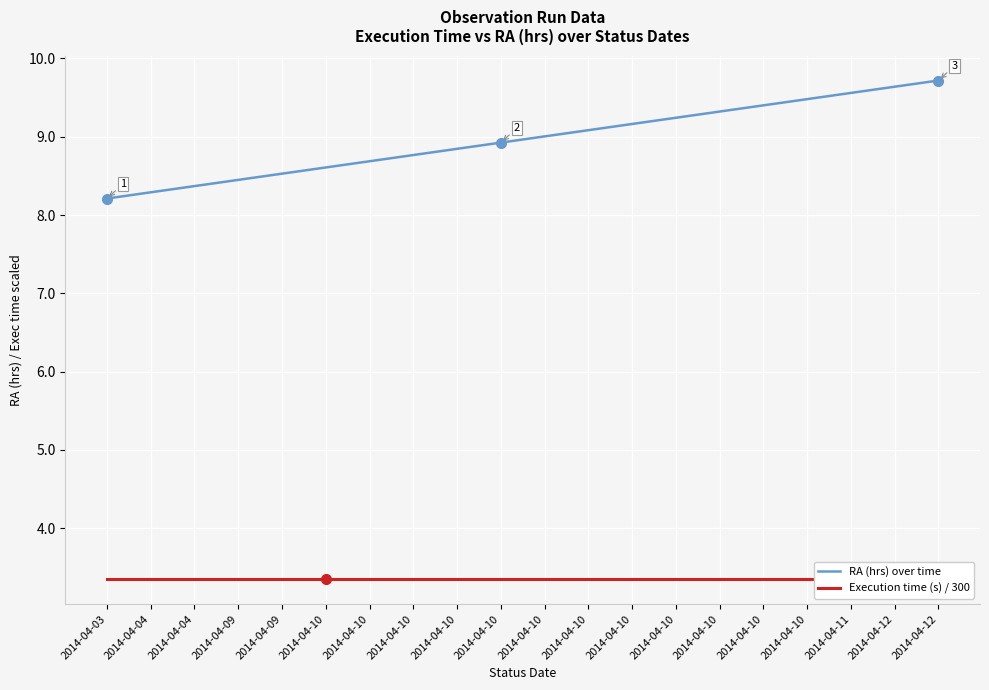

What are all the series names shown in the legend?

RA (hrs) over time, Execution time (s) / 300